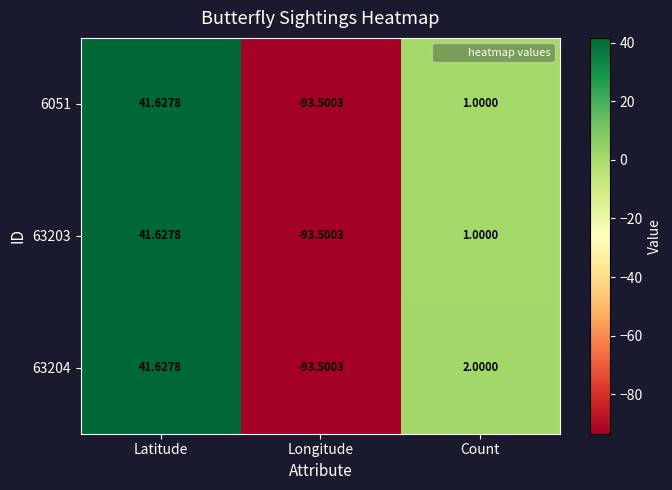

At which category is the sum across all series the highest?

Latitude